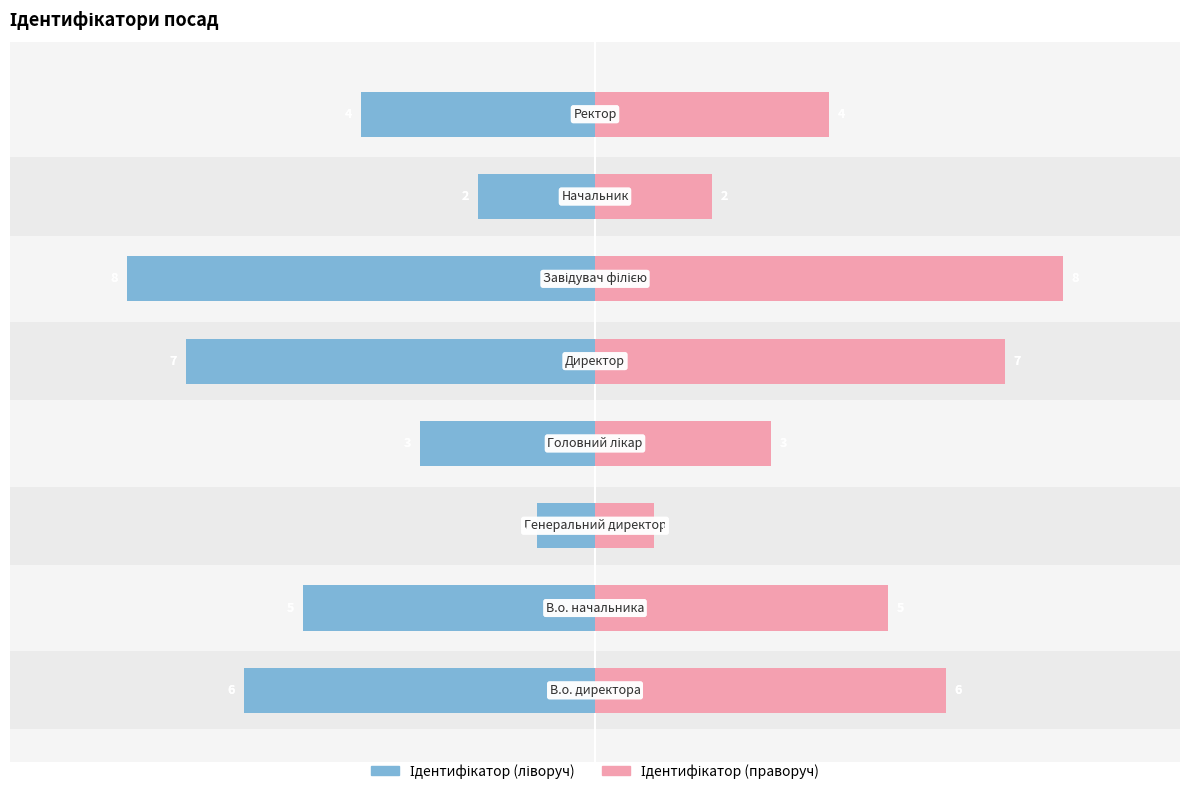

Which has a higher value, 0 or 6?

6